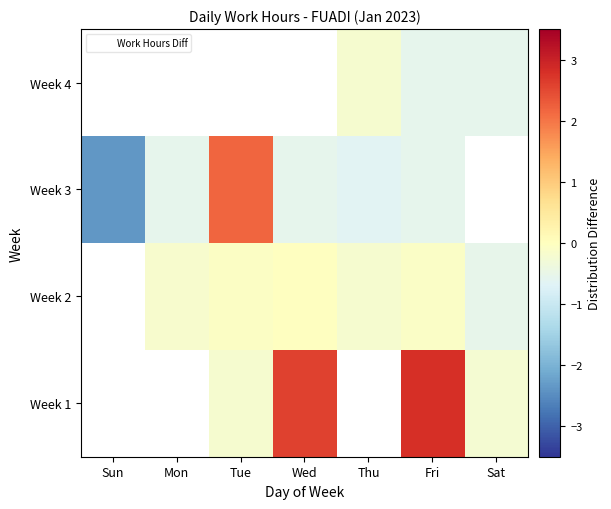

At which category is the sum across all series the highest?

Fri